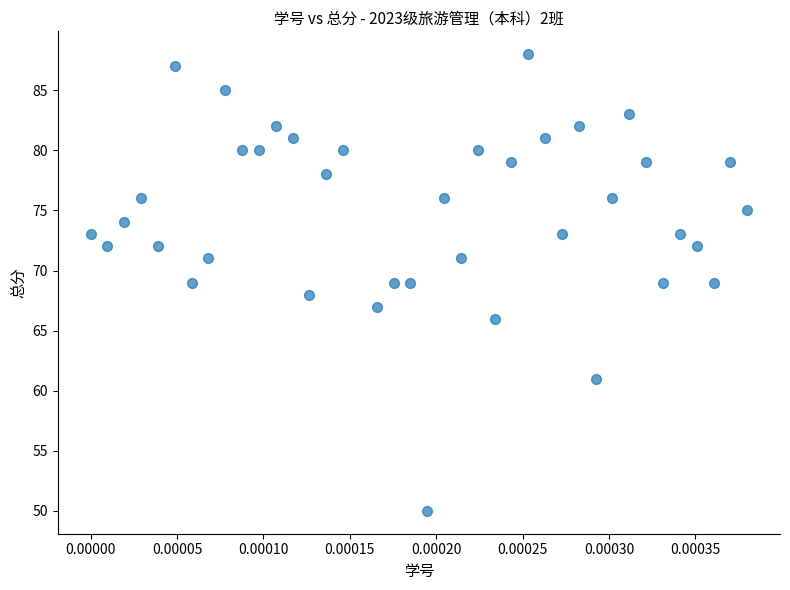

What is the range of Y values (max minus min)?

38